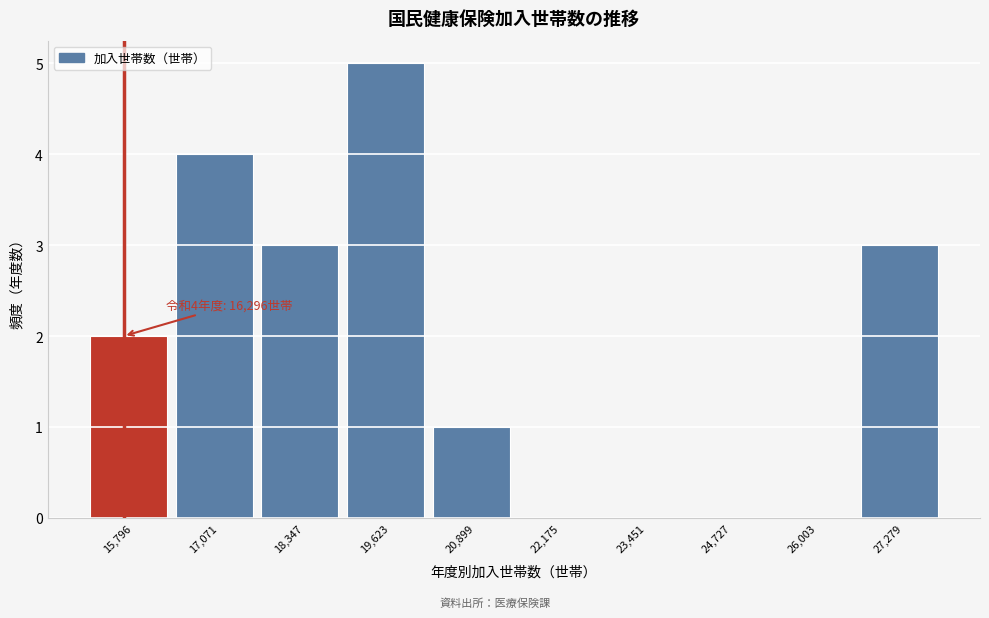

Reading right to left, what are all the values shown in this chart?

27,279=3	26,003=0	24,727=0	23,451=0	22,175=0	20,899=1	19,623=5	18,347=3	17,071=4	15,796=2